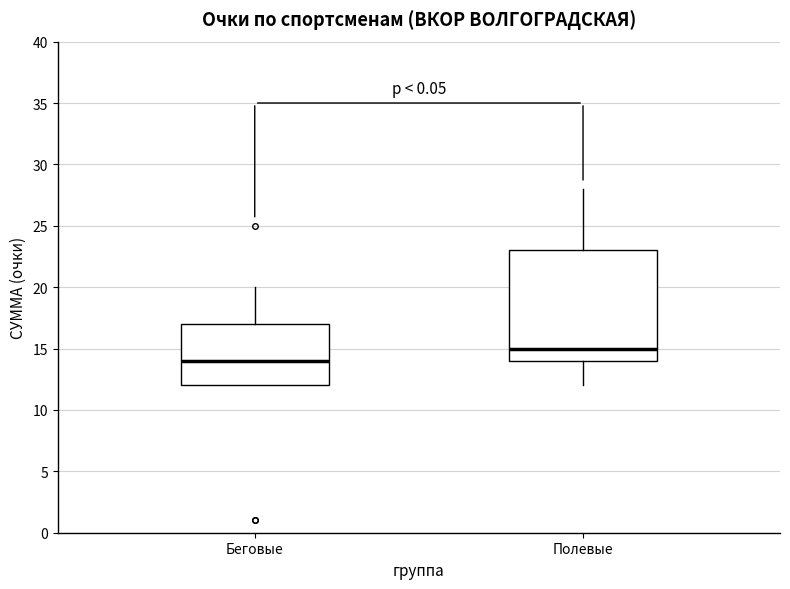

Where does the lower whisker of the box for Полевые end on the y-axis? The values are not printed on the chart, so give them approximately, as read against the axis.

12